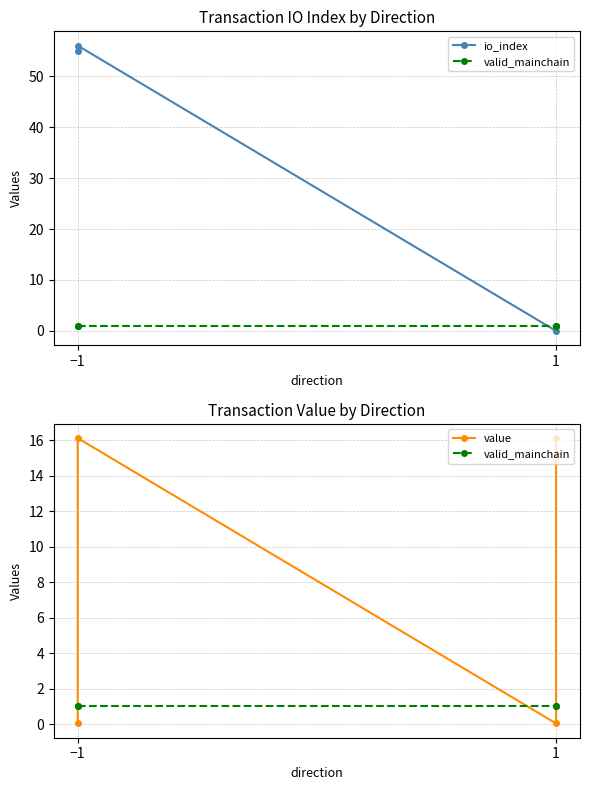

Reading left to right, transcribe all the data shown in this chart.

io_index: 55.0	56.0	0.0	1.0
valid_mainchain: 1.0	1.0	1.0	1.0
value: 0.0	16.1	0.0	16.1